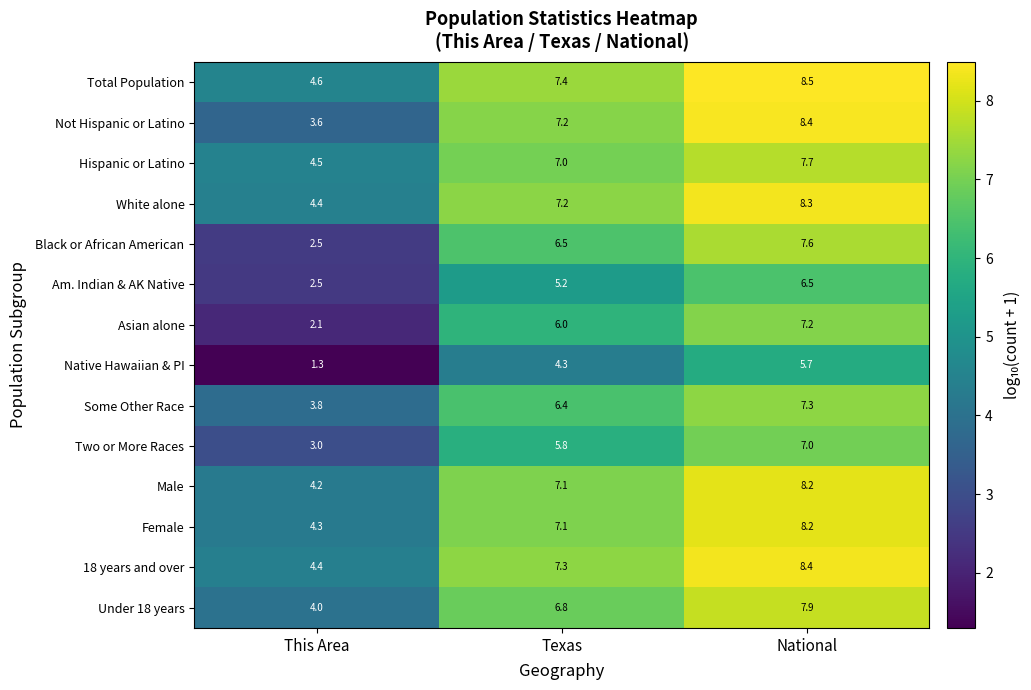

Is it true that Two or More Races equals 5.8 at Texas?

True